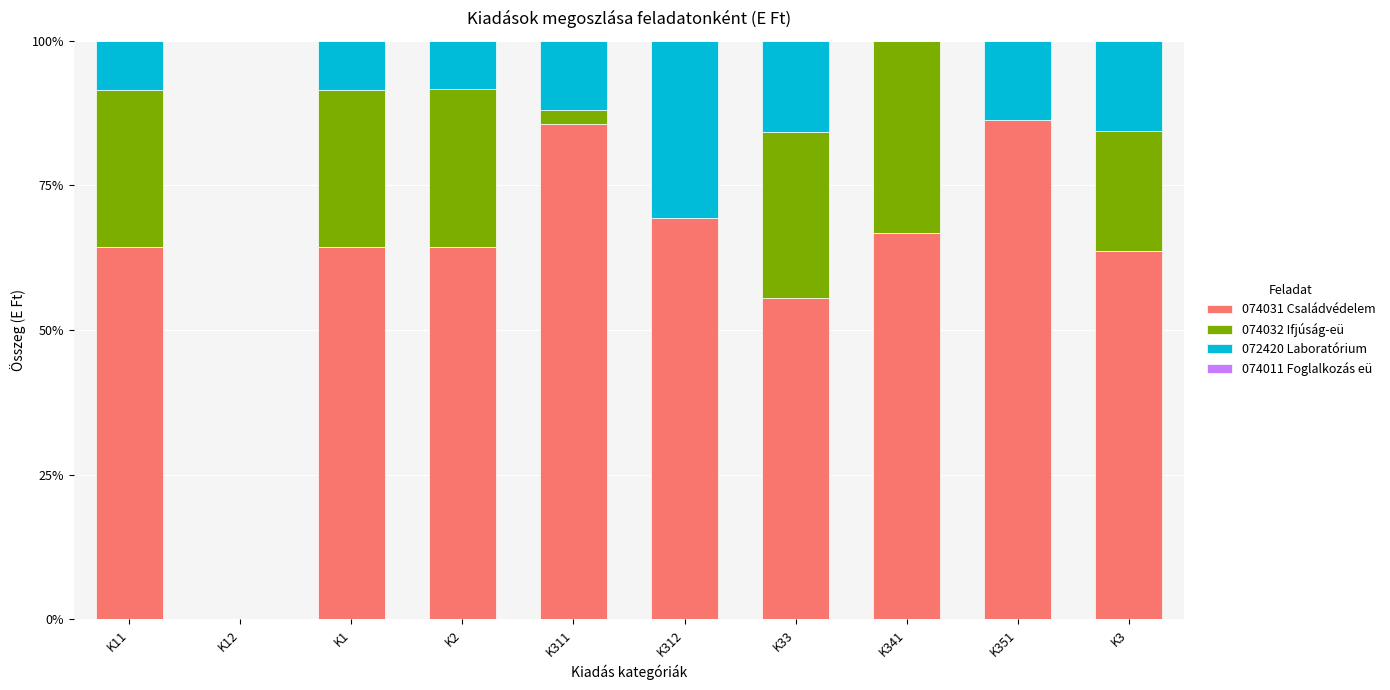

The 074031 Családvédelem series shows 64.4 at K11. True or false?

True